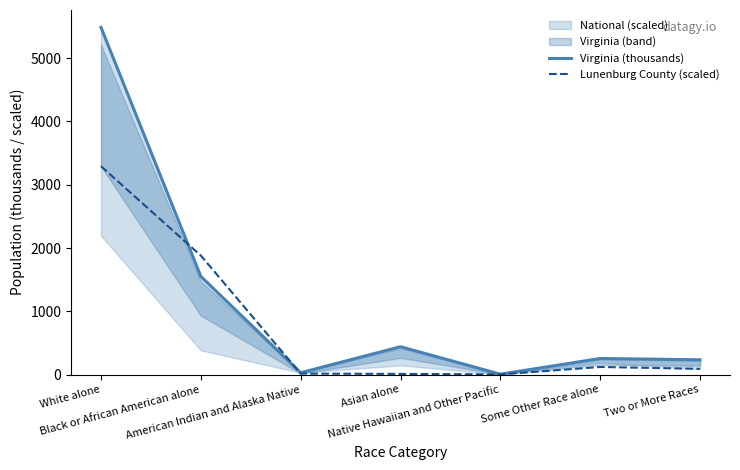

At which category does Virginia (thousands) reach its first local peak?

Asian alone